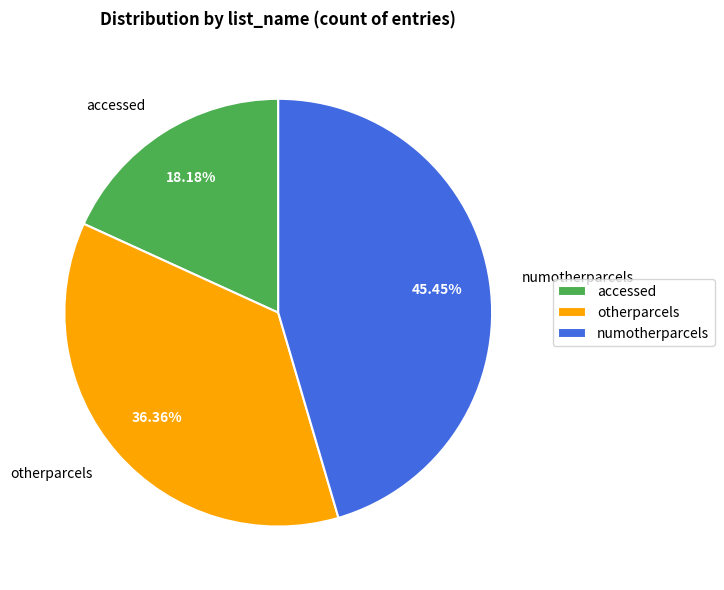

Rank the categories by value from highest to lowest.

numotherparcels, otherparcels, accessed